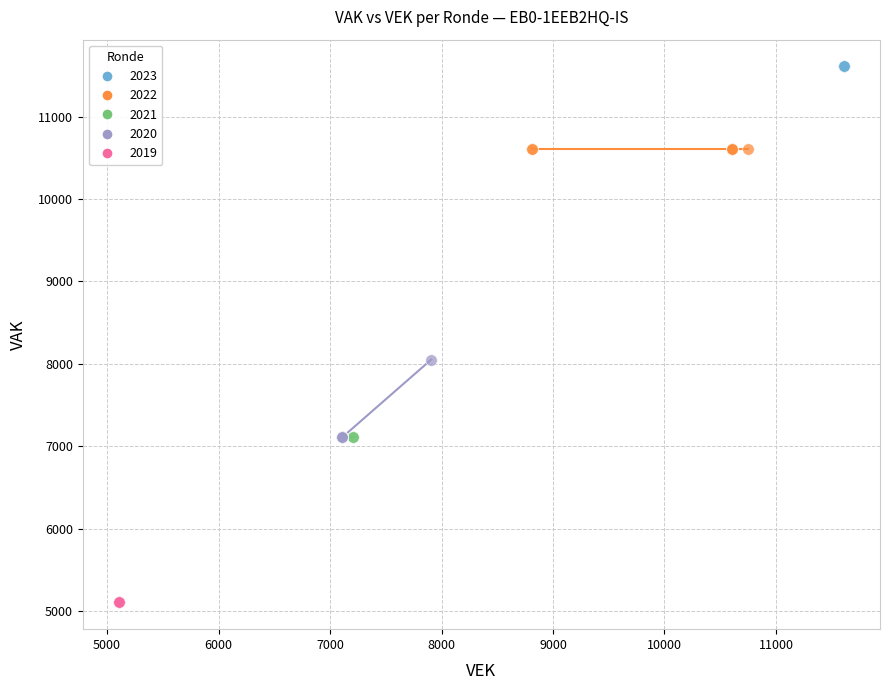

Which series contains the lowest Y value?

2019